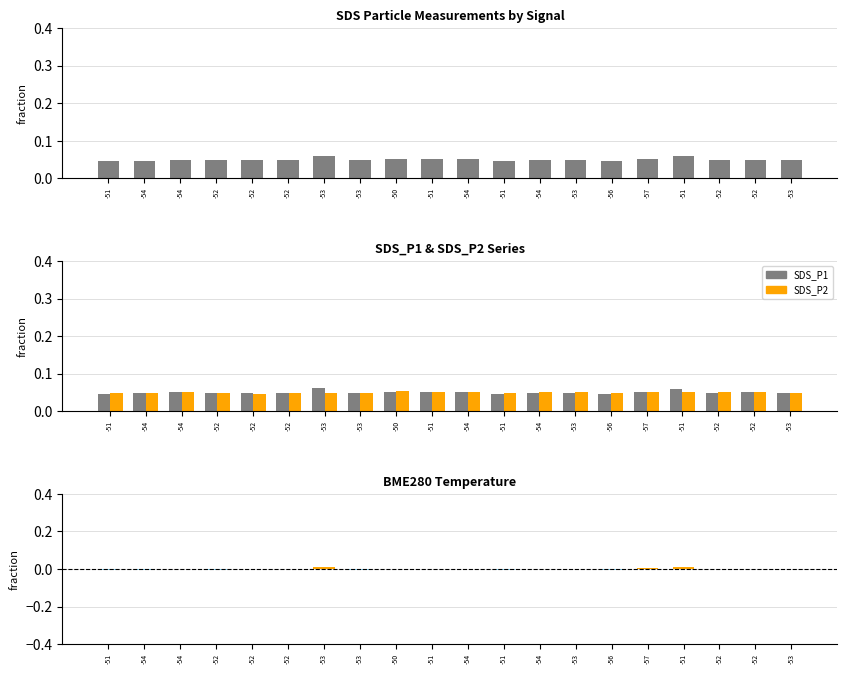

List the labels in order of SDS_P2 value, smallest first.

-52, -56, -51, -53, -51, -53, -54, -53, -52, -52, -54, -54, -53, -52, -57, -52, -51, -54, -51, -50